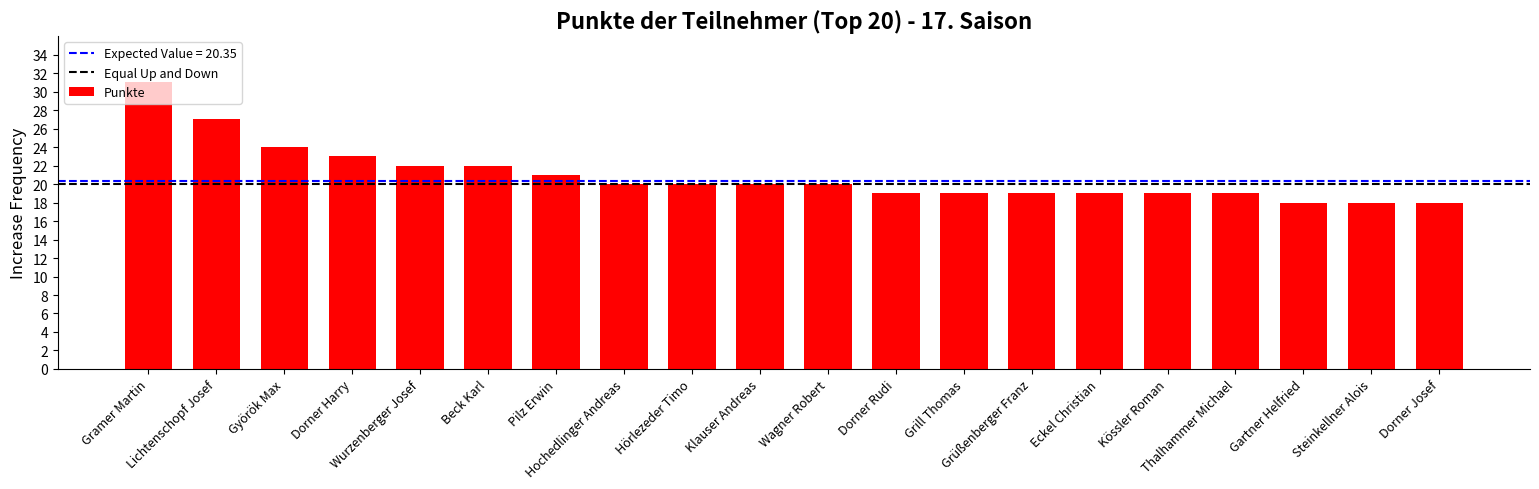

Reading left to right, list all the values displayed in this chart.

Gramer Martin=31	Lichtenschopf Josef=27	Györök Max=24	Dorner Harry=23	Wurzenberger Josef=22	Beck Karl=22	Pilz Erwin=21	Hochedlinger Andreas=20	Hörlezeder Timo=20	Klauser Andreas=20	Wagner Robert=20	Dorner Rudi=19	Grill Thomas=19	Grüßenberger Franz=19	Eckel Christian=19	Kössler Roman=19	Thalhammer Michael=19	Gartner Helfried=18	Steinkellner Alois=18	Dorner Josef=18